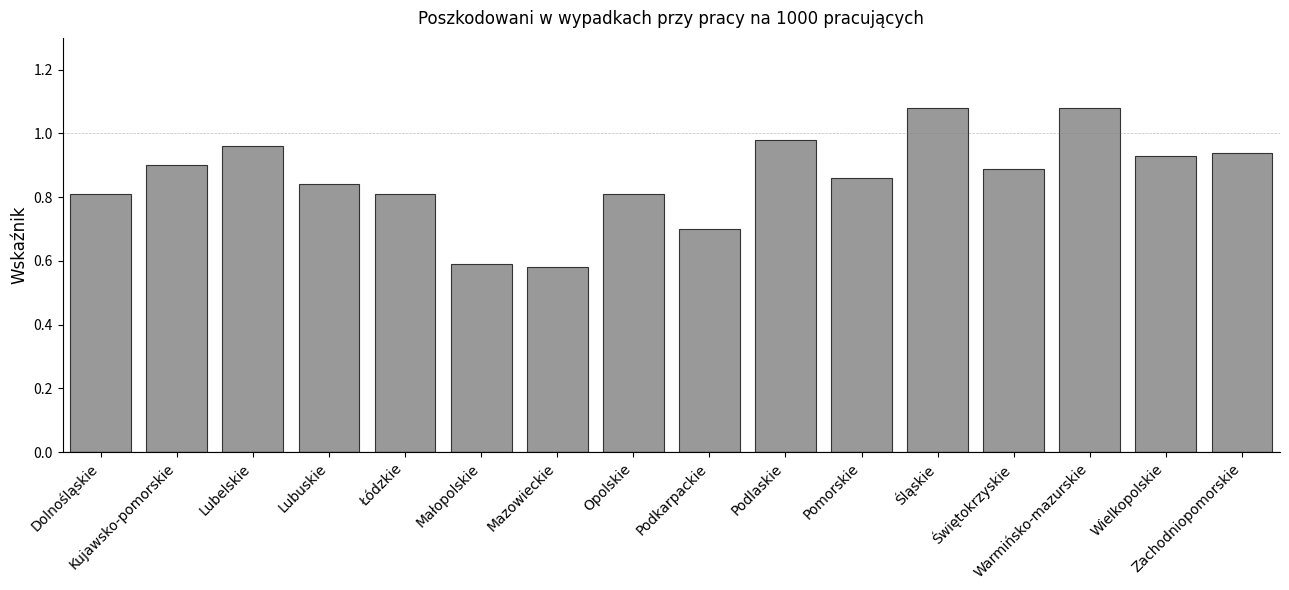

What is the difference between the maximum and minimum values?

0.5